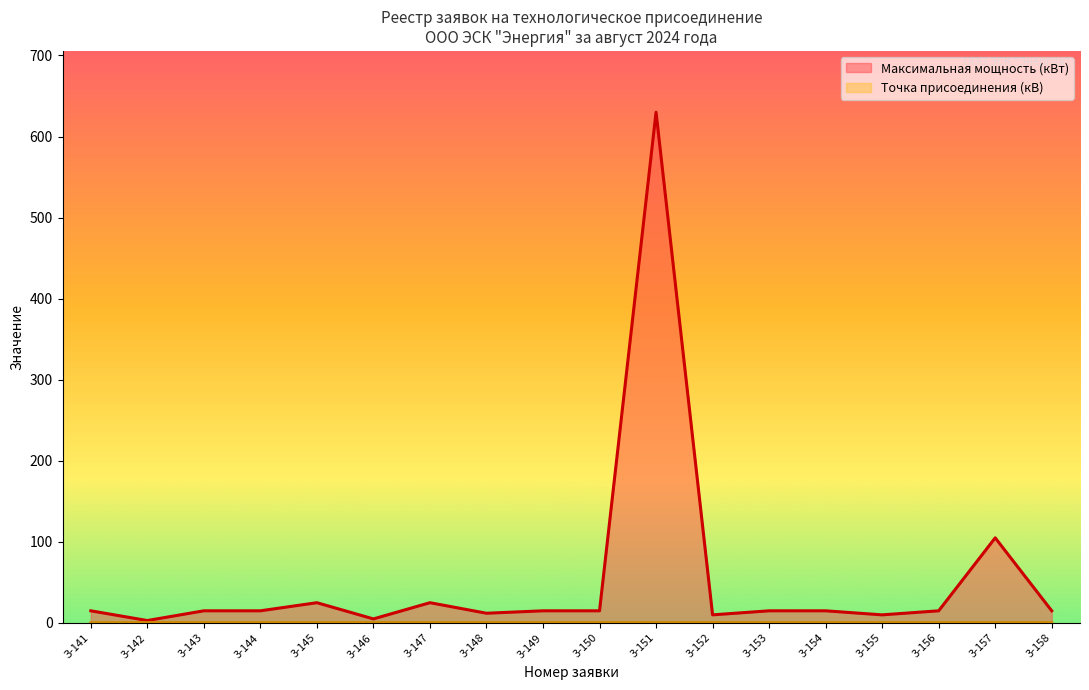

True or false: Максимальная мощность (кВт) and Точка присоединения (кВ) intersect in this chart.

False